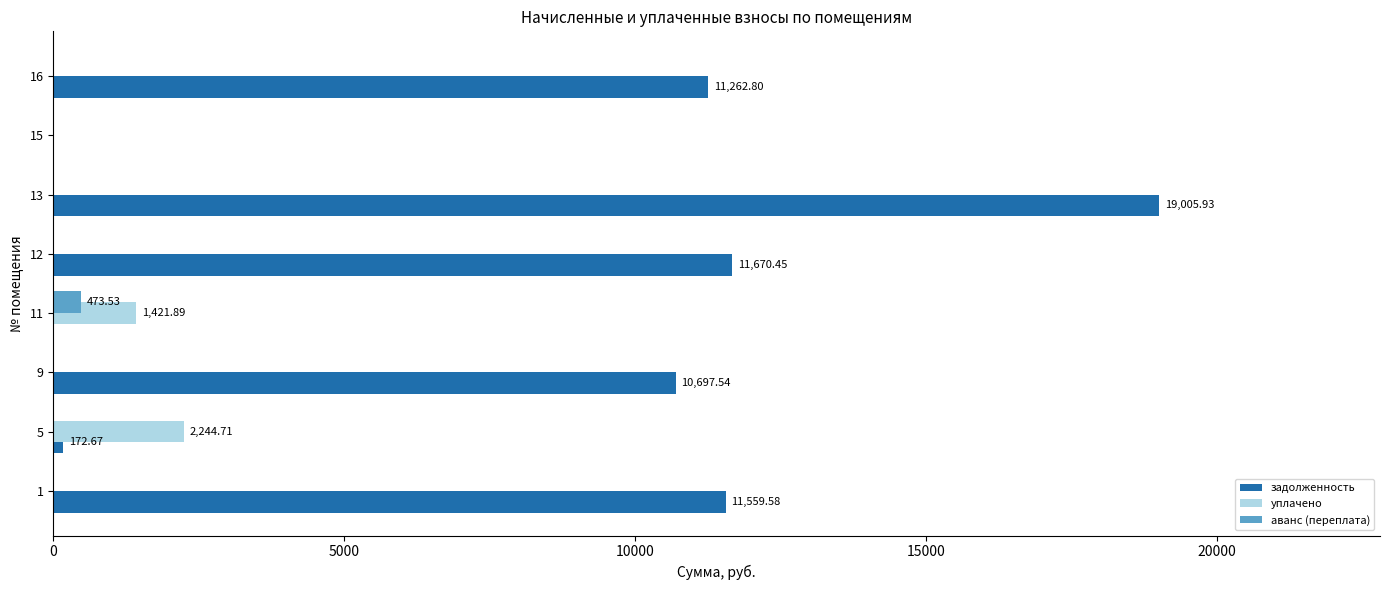

At which category is the sum across all series the highest?

13